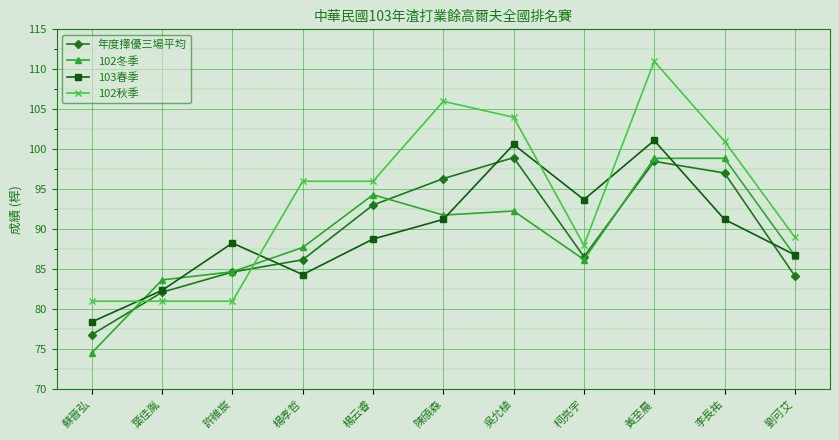

True or false: 102秋季 has more than 0 interior local peaks.

True